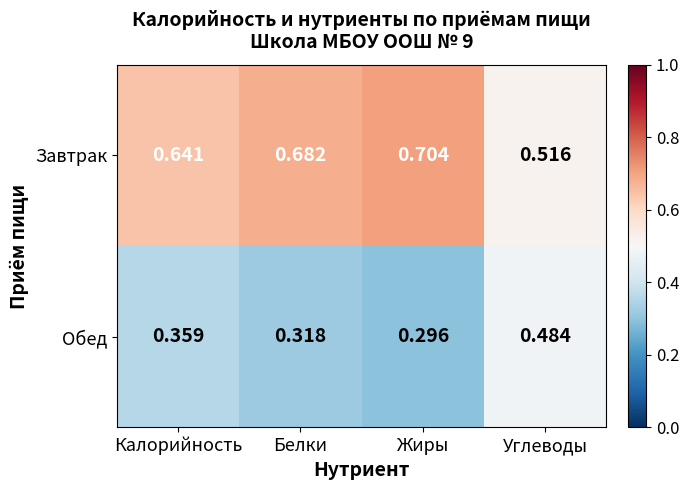

Rank the series by their maximum value, from highest to lowest.

Завтрак, Обед